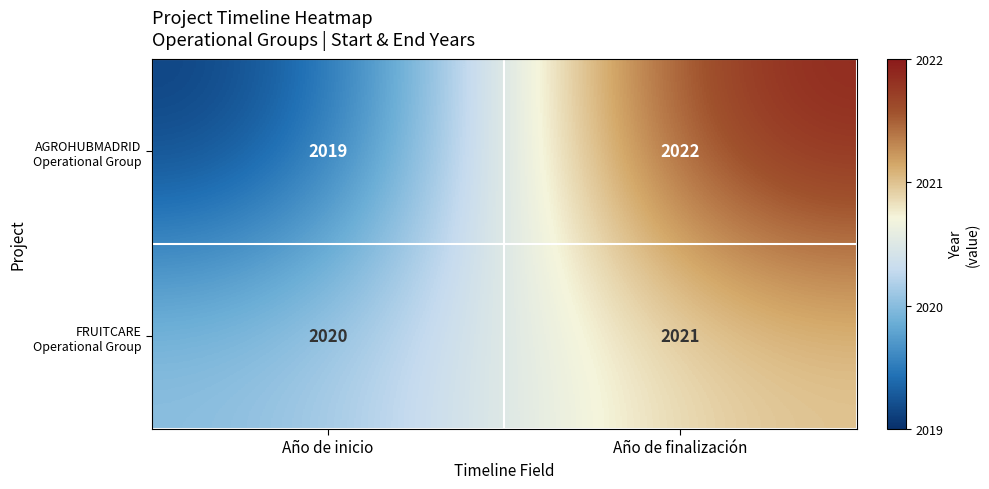

How many distinct data groups are displayed?

2